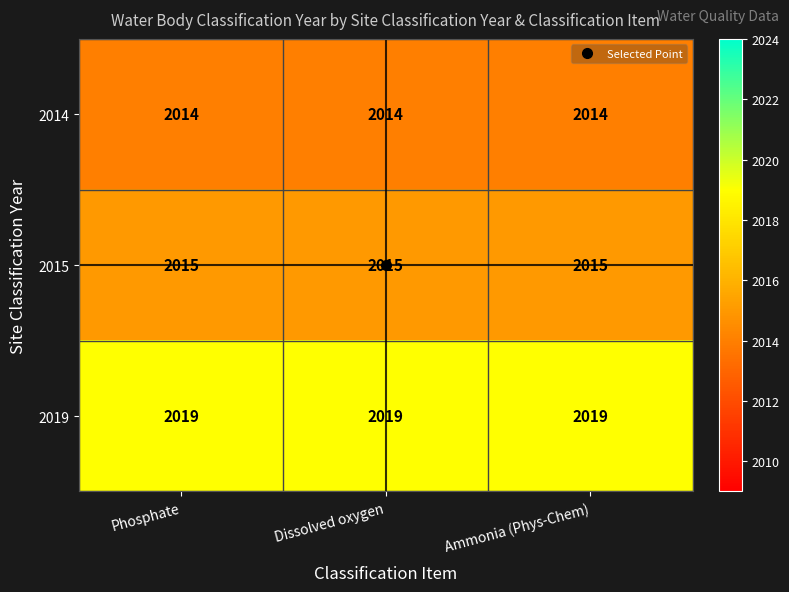

What is the sum of the 2019 values at Dissolved oxygen and Phosphate?

4038